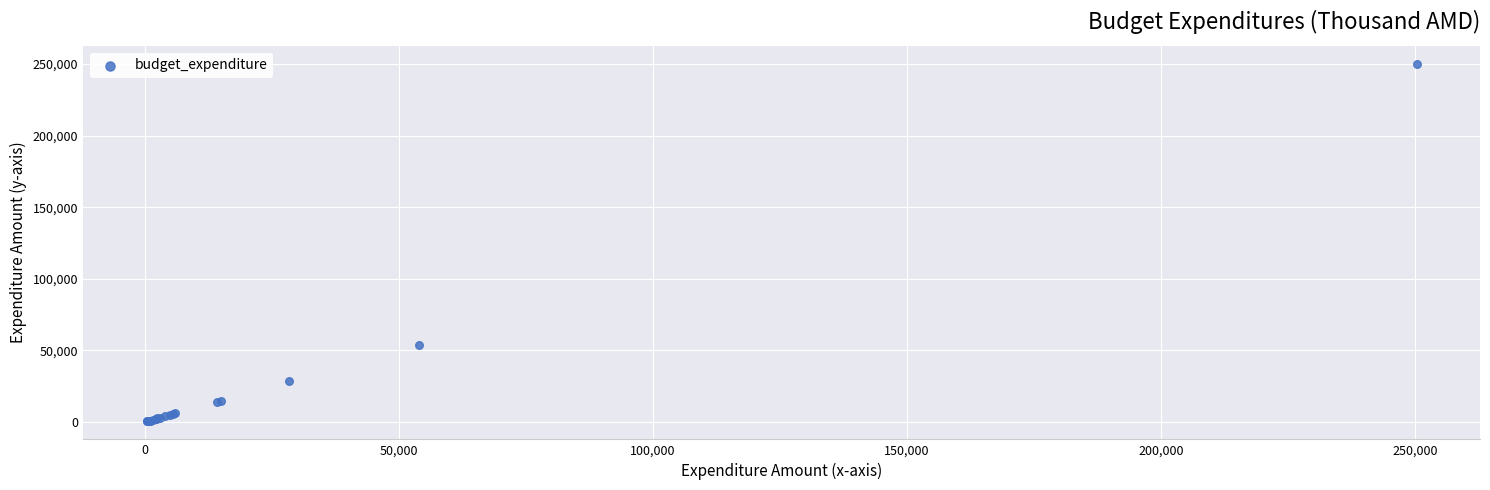

What Y value in the scatter plot is closest to 125333?

54000.0